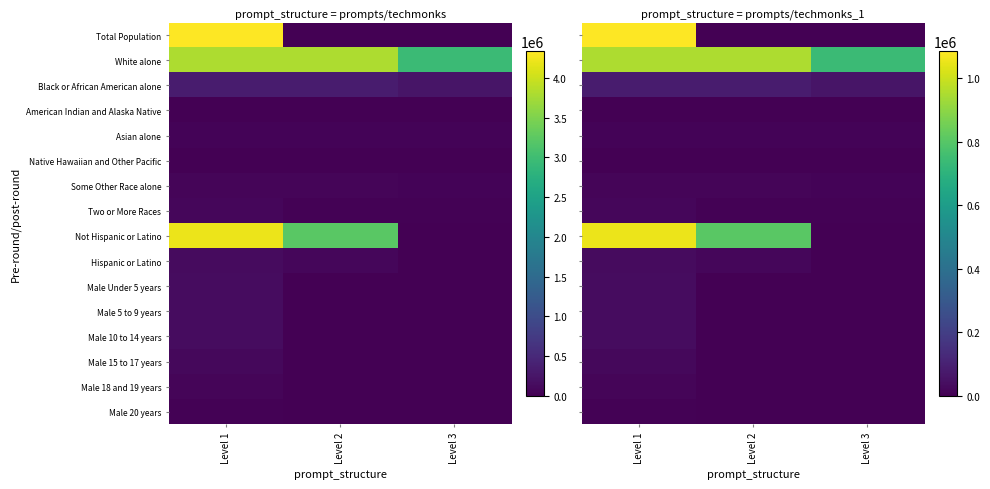

Which series changed the most between Level 1 and Level 2?

Total Population